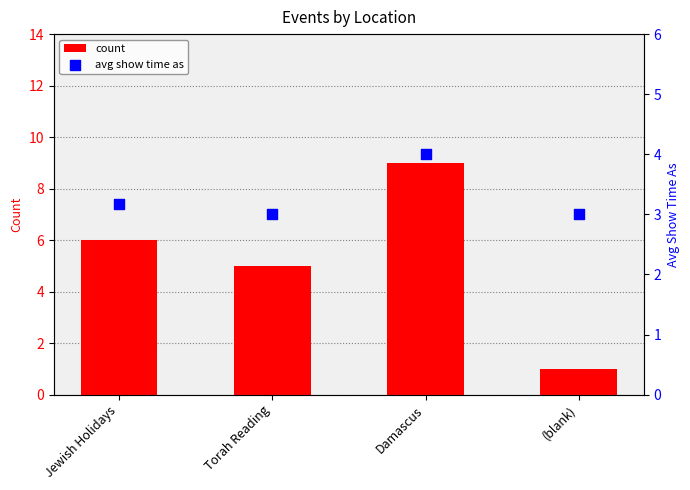

At which category is the sum across all series the highest?

Damascus